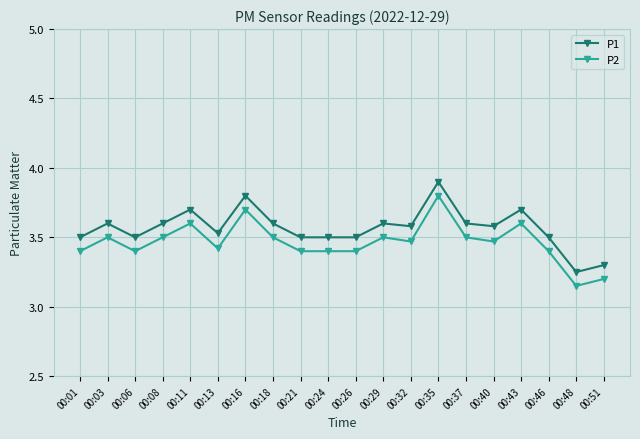

True or false: P2 and P1 intersect in this chart.

False